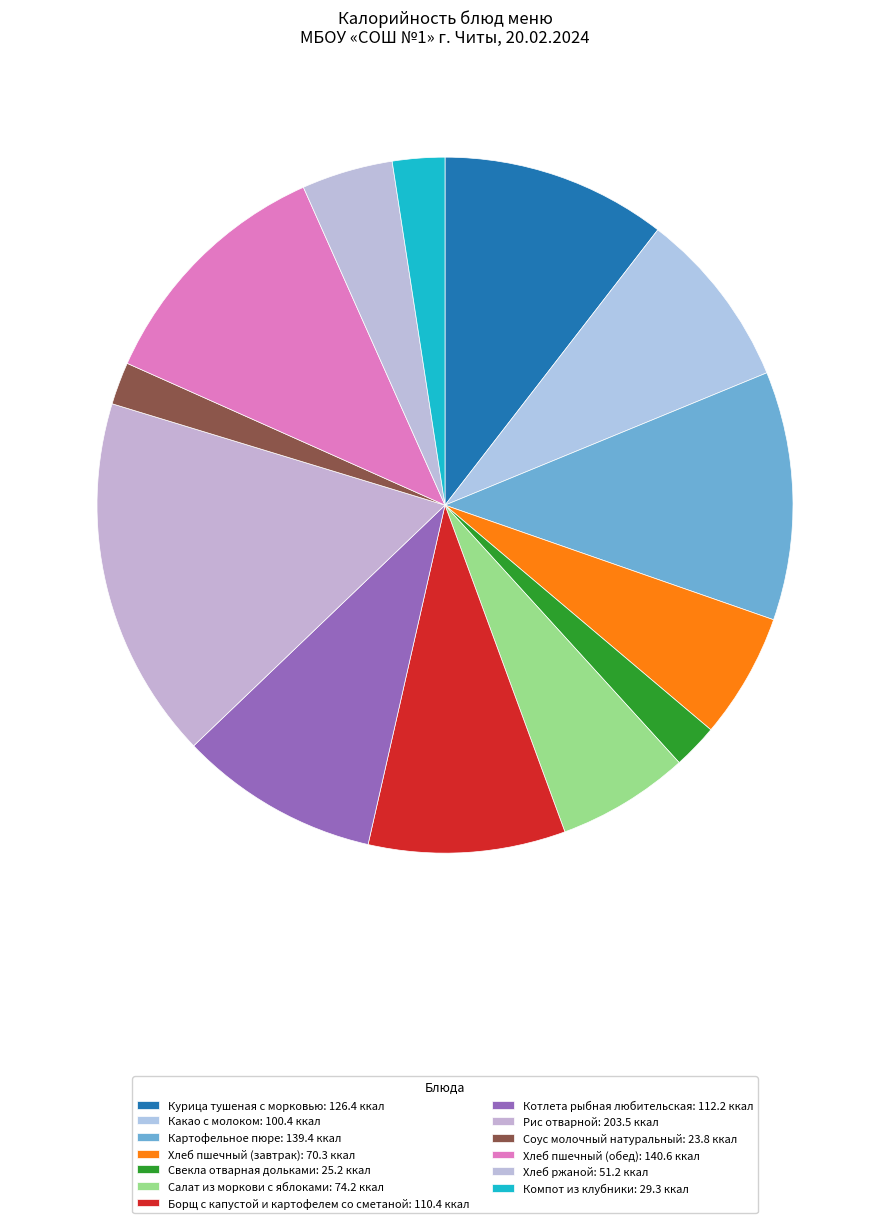

True or false: Картофельное пюре accounts for 23% of the total.

False